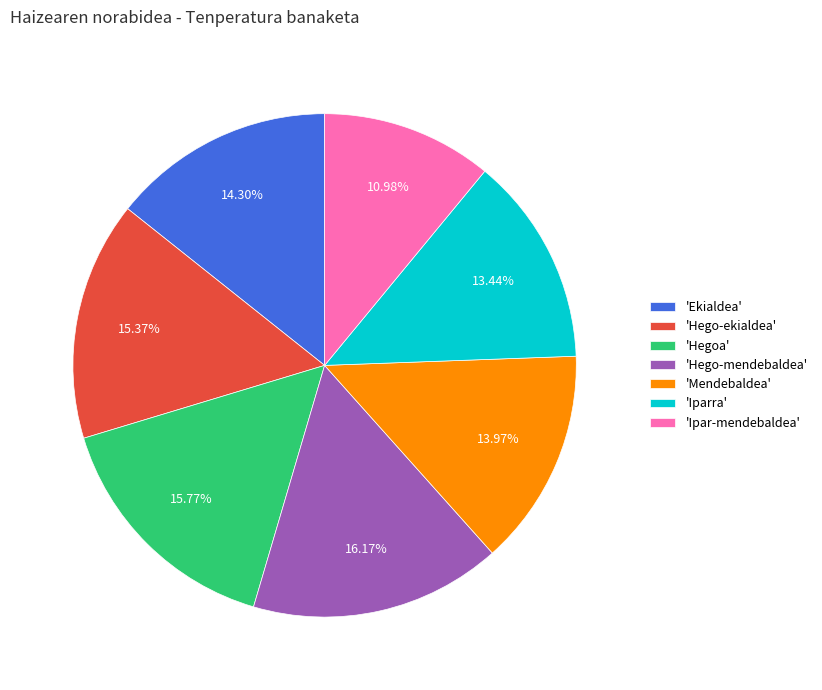

How many segments does this pie chart have?

7